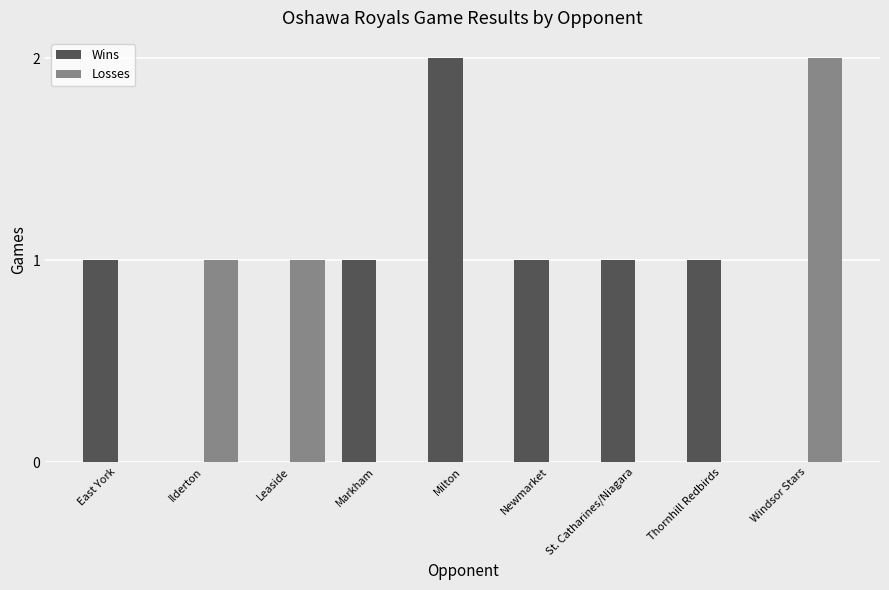

Are the bars grouped side by side (vs. stacked)?

Yes